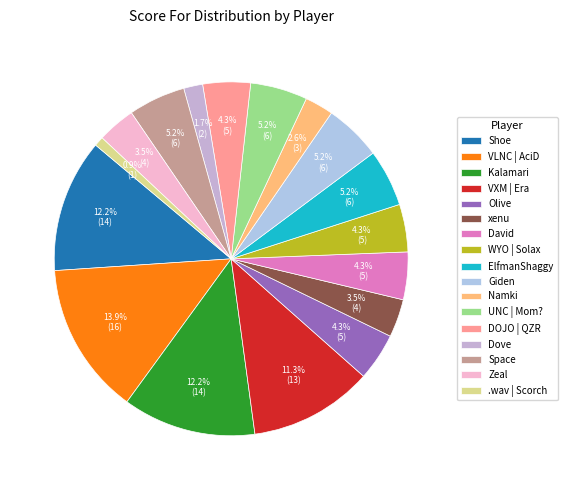

True or false: DOJO | QZR accounts for 4% of the total.

True